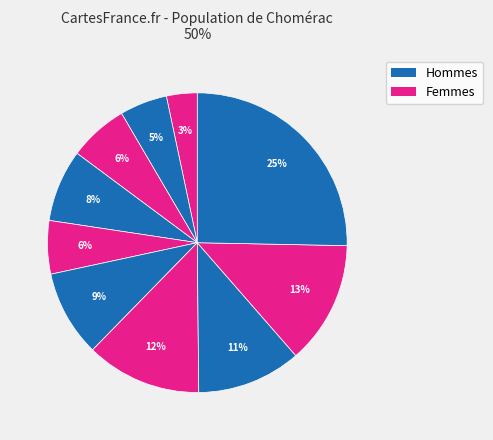

How many slices are in this pie chart?

10